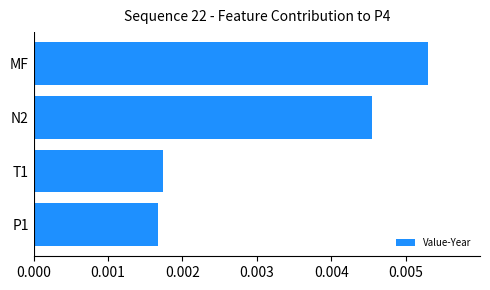

Rank the categories by value from lowest to highest.

P1, T1, N2, MF